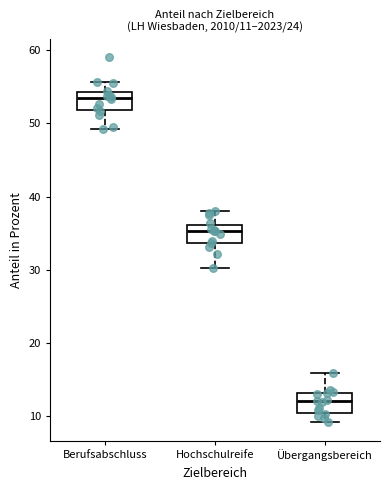

Which box has the highest median line?

Berufsabschluss